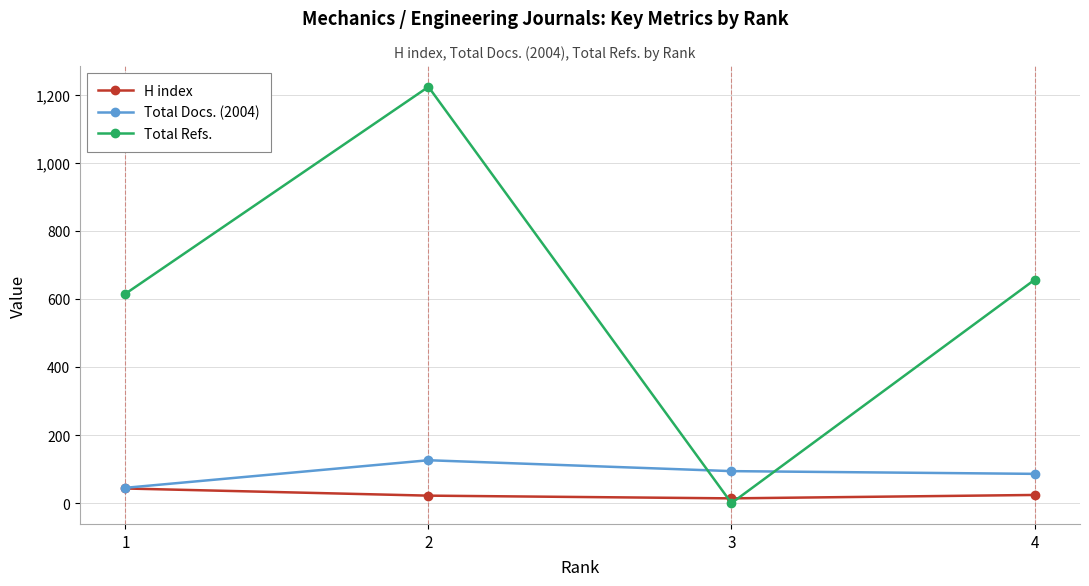

Rank the series by their maximum value, from highest to lowest.

Total Refs., Total Docs. (2004), H index